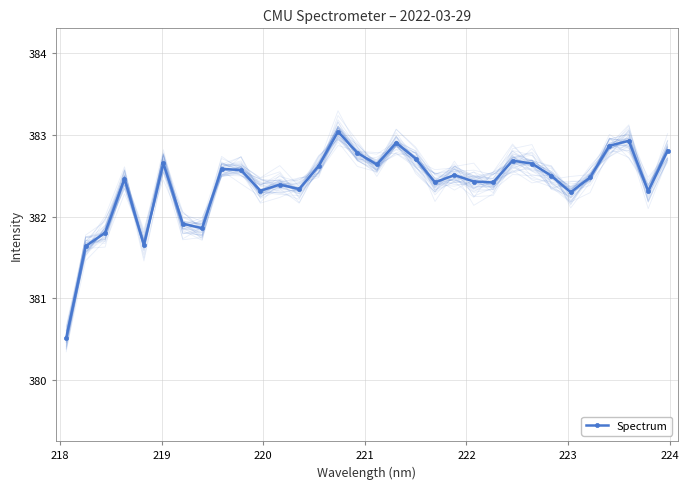

What is the lowest value of the Spectrum series?

380.5